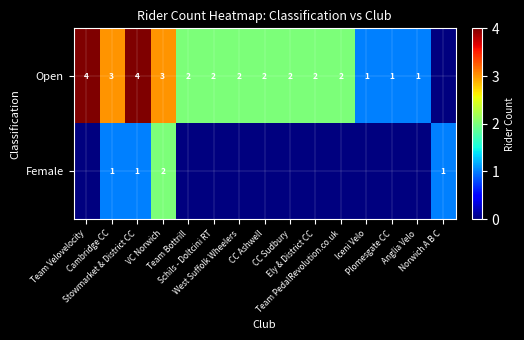

The Female series shows 0 at Anglia Velo. True or false?

True